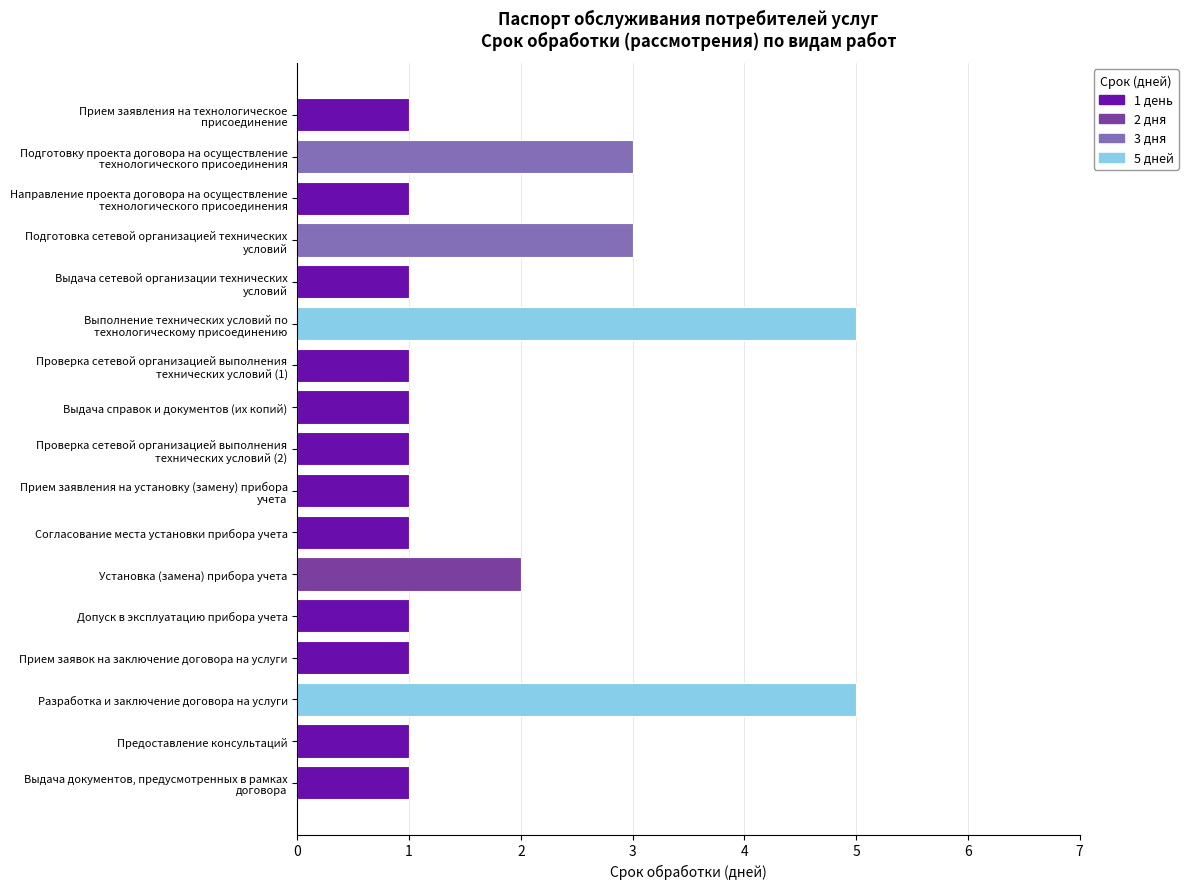

What is the maximum value shown in the chart?

5